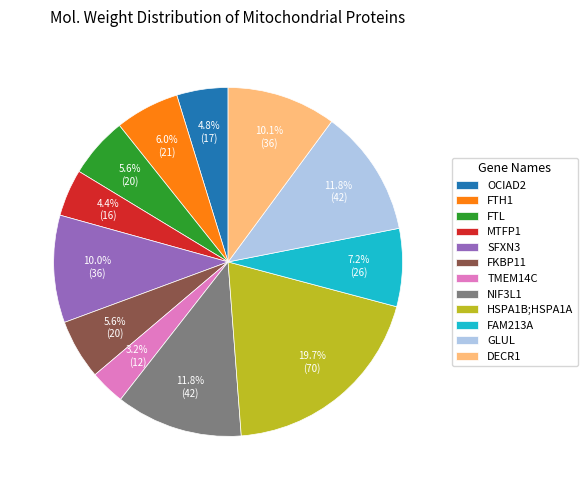

To the nearest percent, what is the combined percentage of TMEM14C and FTL?

9%